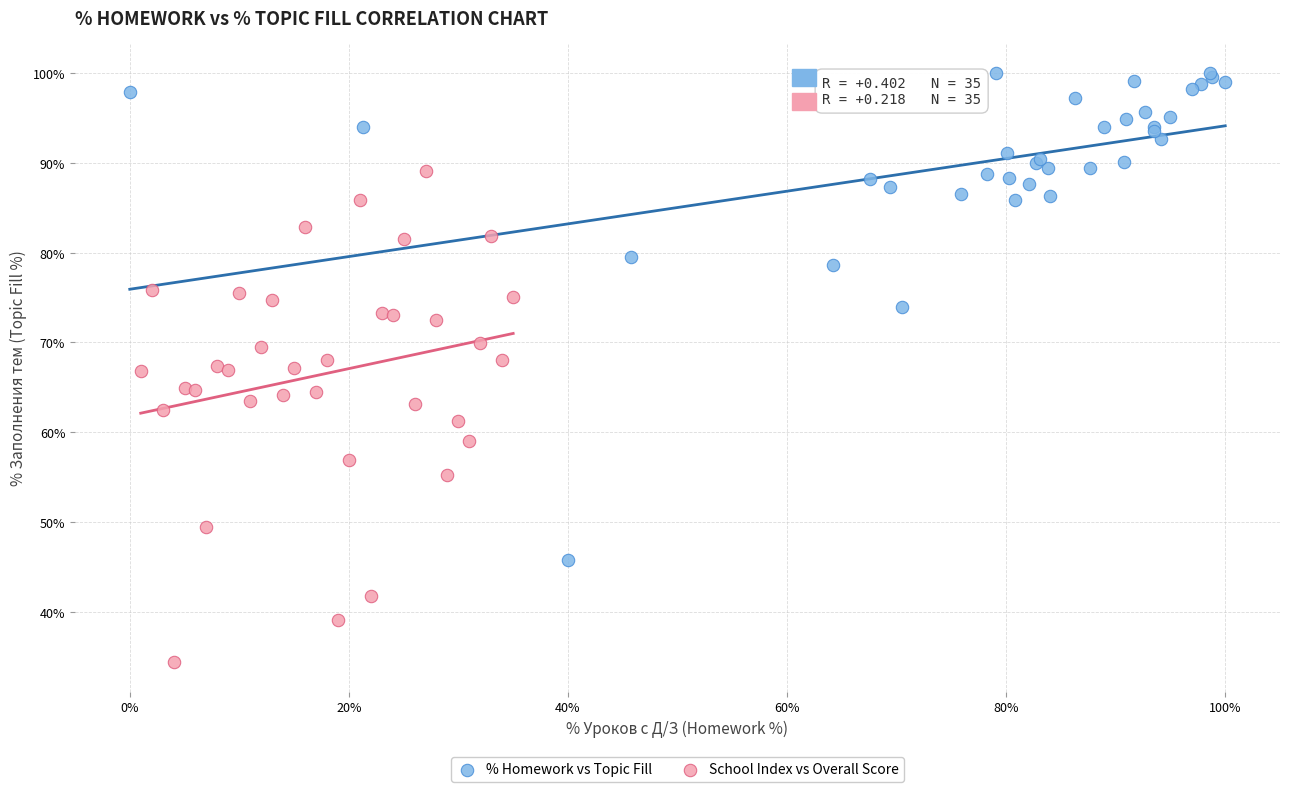

Which series contains the highest Y value?

% Homework vs Topic Fill